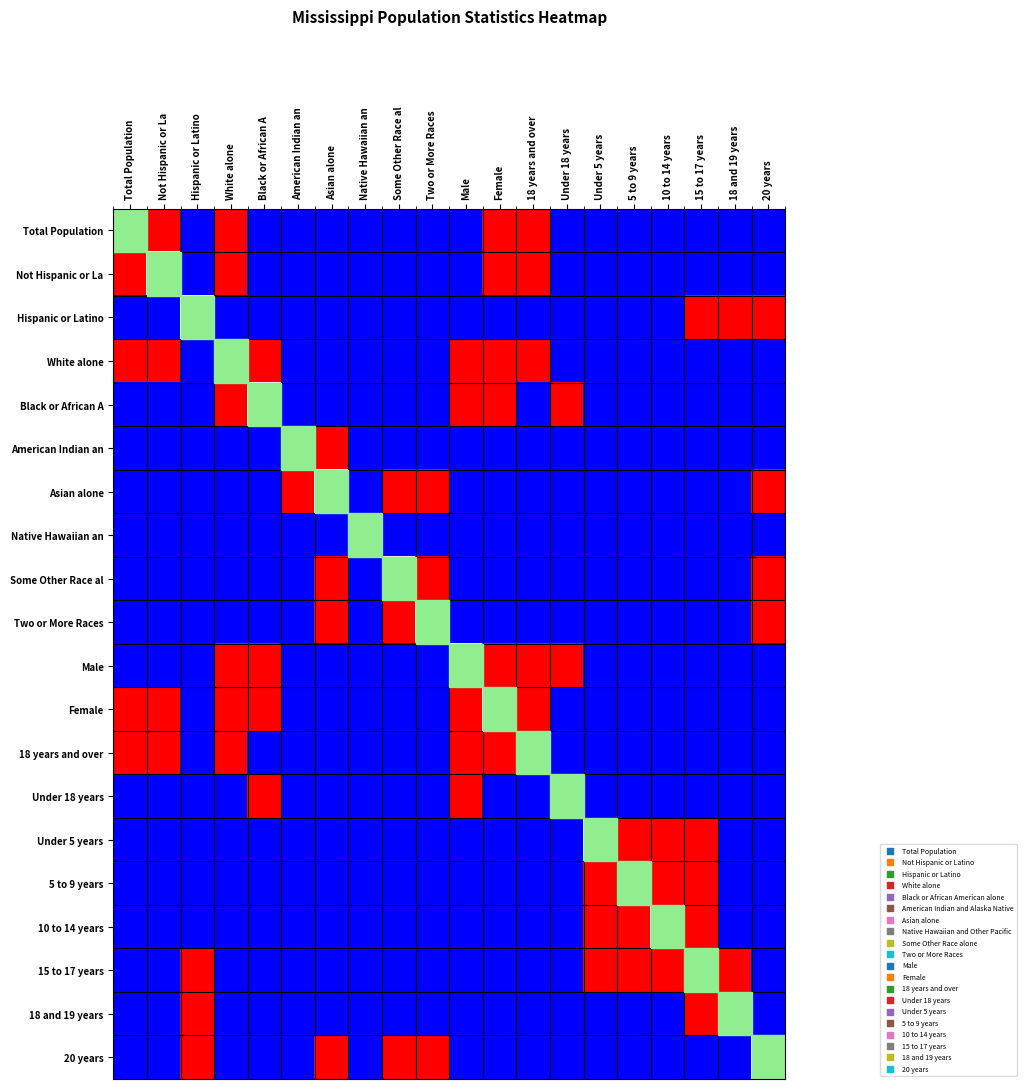

Reading right to left, list all the values displayed in this chart.

Total Population: 20 years=-1	18 and 19 years=-1	15 to 17 years=-1	10 to 14 years=-1	5 to 9 years=-1	Under 5 years=-1	Under 18 years=-1	18 years and over=1	Female=1	Male=-1	Two or More Races=-1	Some Other Race al=-1	Native Hawaiian an=-1	Asian alone=-1	American Indian an=-1	Black or African A=-1	White alone=1	Hispanic or Latino=-1	Not Hispanic or La=1	Total Population=0
Not Hispanic or La: 20 years=-1	18 and 19 years=-1	15 to 17 years=-1	10 to 14 years=-1	5 to 9 years=-1	Under 5 years=-1	Under 18 years=-1	18 years and over=1	Female=1	Male=-1	Two or More Races=-1	Some Other Race al=-1	Native Hawaiian an=-1	Asian alone=-1	American Indian an=-1	Black or African A=-1	White alone=1	Hispanic or Latino=-1	Not Hispanic or La=0	Total Population=1
Hispanic or Latino: 20 years=1	18 and 19 years=1	15 to 17 years=1	10 to 14 years=-1	5 to 9 years=-1	Under 5 years=-1	Under 18 years=-1	18 years and over=-1	Female=-1	Male=-1	Two or More Races=-1	Some Other Race al=-1	Native Hawaiian an=-1	Asian alone=-1	American Indian an=-1	Black or African A=-1	White alone=-1	Hispanic or Latino=0	Not Hispanic or La=-1	Total Population=-1
White alone: 20 years=-1	18 and 19 years=-1	15 to 17 years=-1	10 to 14 years=-1	5 to 9 years=-1	Under 5 years=-1	Under 18 years=-1	18 years and over=1	Female=1	Male=1	Two or More Races=-1	Some Other Race al=-1	Native Hawaiian an=-1	Asian alone=-1	American Indian an=-1	Black or African A=1	White alone=0	Hispanic or Latino=-1	Not Hispanic or La=1	Total Population=1
Black or African A: 20 years=-1	18 and 19 years=-1	15 to 17 years=-1	10 to 14 years=-1	5 to 9 years=-1	Under 5 years=-1	Under 18 years=1	18 years and over=-1	Female=1	Male=1	Two or More Races=-1	Some Other Race al=-1	Native Hawaiian an=-1	Asian alone=-1	American Indian an=-1	Black or African A=0	White alone=1	Hispanic or Latino=-1	Not Hispanic or La=-1	Total Population=-1
American Indian an: 20 years=-1	18 and 19 years=-1	15 to 17 years=-1	10 to 14 years=-1	5 to 9 years=-1	Under 5 years=-1	Under 18 years=-1	18 years and over=-1	Female=-1	Male=-1	Two or More Races=-1	Some Other Race al=-1	Native Hawaiian an=-1	Asian alone=1	American Indian an=0	Black or African A=-1	White alone=-1	Hispanic or Latino=-1	Not Hispanic or La=-1	Total Population=-1
Asian alone: 20 years=1	18 and 19 years=-1	15 to 17 years=-1	10 to 14 years=-1	5 to 9 years=-1	Under 5 years=-1	Under 18 years=-1	18 years and over=-1	Female=-1	Male=-1	Two or More Races=1	Some Other Race al=1	Native Hawaiian an=-1	Asian alone=0	American Indian an=1	Black or African A=-1	White alone=-1	Hispanic or Latino=-1	Not Hispanic or La=-1	Total Population=-1
Native Hawaiian an: 20 years=-1	18 and 19 years=-1	15 to 17 years=-1	10 to 14 years=-1	5 to 9 years=-1	Under 5 years=-1	Under 18 years=-1	18 years and over=-1	Female=-1	Male=-1	Two or More Races=-1	Some Other Race al=-1	Native Hawaiian an=0	Asian alone=-1	American Indian an=-1	Black or African A=-1	White alone=-1	Hispanic or Latino=-1	Not Hispanic or La=-1	Total Population=-1
Some Other Race al: 20 years=1	18 and 19 years=-1	15 to 17 years=-1	10 to 14 years=-1	5 to 9 years=-1	Under 5 years=-1	Under 18 years=-1	18 years and over=-1	Female=-1	Male=-1	Two or More Races=1	Some Other Race al=0	Native Hawaiian an=-1	Asian alone=1	American Indian an=-1	Black or African A=-1	White alone=-1	Hispanic or Latino=-1	Not Hispanic or La=-1	Total Population=-1
Two or More Races: 20 years=1	18 and 19 years=-1	15 to 17 years=-1	10 to 14 years=-1	5 to 9 years=-1	Under 5 years=-1	Under 18 years=-1	18 years and over=-1	Female=-1	Male=-1	Two or More Races=0	Some Other Race al=1	Native Hawaiian an=-1	Asian alone=1	American Indian an=-1	Black or African A=-1	White alone=-1	Hispanic or Latino=-1	Not Hispanic or La=-1	Total Population=-1
Male: 20 years=-1	18 and 19 years=-1	15 to 17 years=-1	10 to 14 years=-1	5 to 9 years=-1	Under 5 years=-1	Under 18 years=1	18 years and over=1	Female=1	Male=0	Two or More Races=-1	Some Other Race al=-1	Native Hawaiian an=-1	Asian alone=-1	American Indian an=-1	Black or African A=1	White alone=1	Hispanic or Latino=-1	Not Hispanic or La=-1	Total Population=-1
Female: 20 years=-1	18 and 19 years=-1	15 to 17 years=-1	10 to 14 years=-1	5 to 9 years=-1	Under 5 years=-1	Under 18 years=-1	18 years and over=1	Female=0	Male=1	Two or More Races=-1	Some Other Race al=-1	Native Hawaiian an=-1	Asian alone=-1	American Indian an=-1	Black or African A=1	White alone=1	Hispanic or Latino=-1	Not Hispanic or La=1	Total Population=1
18 years and over: 20 years=-1	18 and 19 years=-1	15 to 17 years=-1	10 to 14 years=-1	5 to 9 years=-1	Under 5 years=-1	Under 18 years=-1	18 years and over=0	Female=1	Male=1	Two or More Races=-1	Some Other Race al=-1	Native Hawaiian an=-1	Asian alone=-1	American Indian an=-1	Black or African A=-1	White alone=1	Hispanic or Latino=-1	Not Hispanic or La=1	Total Population=1
Under 18 years: 20 years=-1	18 and 19 years=-1	15 to 17 years=-1	10 to 14 years=-1	5 to 9 years=-1	Under 5 years=-1	Under 18 years=0	18 years and over=-1	Female=-1	Male=1	Two or More Races=-1	Some Other Race al=-1	Native Hawaiian an=-1	Asian alone=-1	American Indian an=-1	Black or African A=1	White alone=-1	Hispanic or Latino=-1	Not Hispanic or La=-1	Total Population=-1
Under 5 years: 20 years=-1	18 and 19 years=-1	15 to 17 years=1	10 to 14 years=1	5 to 9 years=1	Under 5 years=0	Under 18 years=-1	18 years and over=-1	Female=-1	Male=-1	Two or More Races=-1	Some Other Race al=-1	Native Hawaiian an=-1	Asian alone=-1	American Indian an=-1	Black or African A=-1	White alone=-1	Hispanic or Latino=-1	Not Hispanic or La=-1	Total Population=-1
5 to 9 years: 20 years=-1	18 and 19 years=-1	15 to 17 years=1	10 to 14 years=1	5 to 9 years=0	Under 5 years=1	Under 18 years=-1	18 years and over=-1	Female=-1	Male=-1	Two or More Races=-1	Some Other Race al=-1	Native Hawaiian an=-1	Asian alone=-1	American Indian an=-1	Black or African A=-1	White alone=-1	Hispanic or Latino=-1	Not Hispanic or La=-1	Total Population=-1
10 to 14 years: 20 years=-1	18 and 19 years=-1	15 to 17 years=1	10 to 14 years=0	5 to 9 years=1	Under 5 years=1	Under 18 years=-1	18 years and over=-1	Female=-1	Male=-1	Two or More Races=-1	Some Other Race al=-1	Native Hawaiian an=-1	Asian alone=-1	American Indian an=-1	Black or African A=-1	White alone=-1	Hispanic or Latino=-1	Not Hispanic or La=-1	Total Population=-1
15 to 17 years: 20 years=-1	18 and 19 years=1	15 to 17 years=0	10 to 14 years=1	5 to 9 years=1	Under 5 years=1	Under 18 years=-1	18 years and over=-1	Female=-1	Male=-1	Two or More Races=-1	Some Other Race al=-1	Native Hawaiian an=-1	Asian alone=-1	American Indian an=-1	Black or African A=-1	White alone=-1	Hispanic or Latino=1	Not Hispanic or La=-1	Total Population=-1
18 and 19 years: 20 years=-1	18 and 19 years=0	15 to 17 years=1	10 to 14 years=-1	5 to 9 years=-1	Under 5 years=-1	Under 18 years=-1	18 years and over=-1	Female=-1	Male=-1	Two or More Races=-1	Some Other Race al=-1	Native Hawaiian an=-1	Asian alone=-1	American Indian an=-1	Black or African A=-1	White alone=-1	Hispanic or Latino=1	Not Hispanic or La=-1	Total Population=-1
20 years: 20 years=0	18 and 19 years=-1	15 to 17 years=-1	10 to 14 years=-1	5 to 9 years=-1	Under 5 years=-1	Under 18 years=-1	18 years and over=-1	Female=-1	Male=-1	Two or More Races=1	Some Other Race al=1	Native Hawaiian an=-1	Asian alone=1	American Indian an=-1	Black or African A=-1	White alone=-1	Hispanic or Latino=1	Not Hispanic or La=-1	Total Population=-1